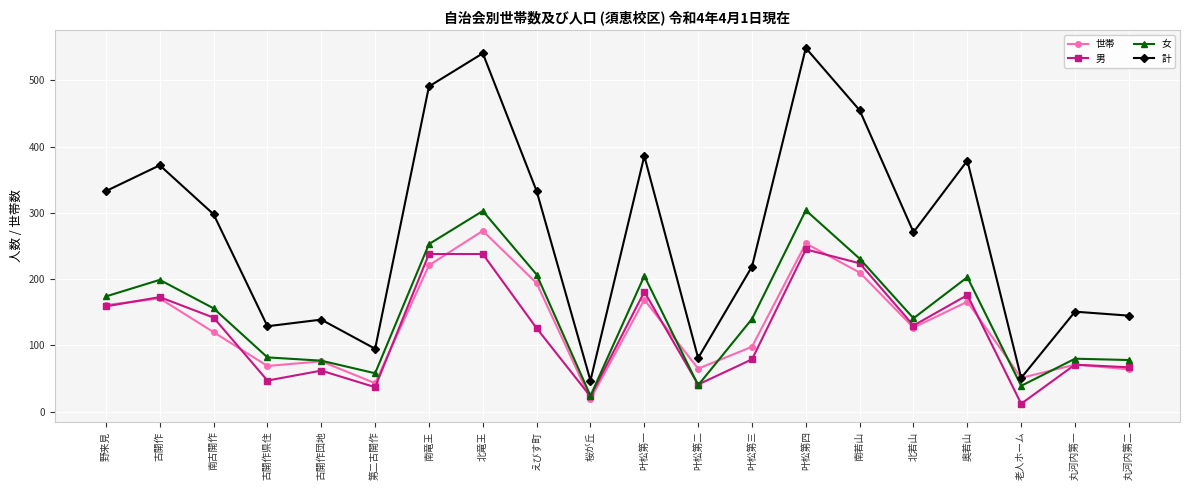

What is the sum of the 計 values at 第二古開作 and 野来見?

428